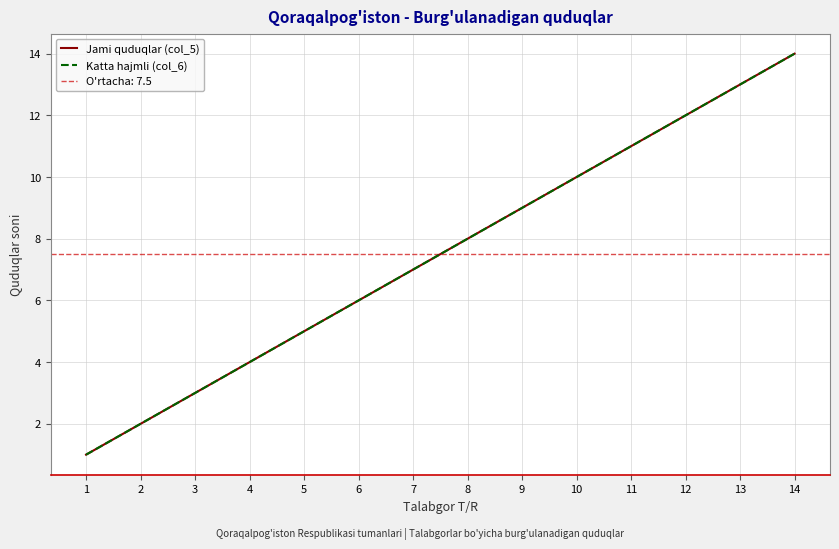

Is the value of Jami quduqlar (col_5) at 7 greater than the value of Katta hajmli (col_6) at 2?

Yes